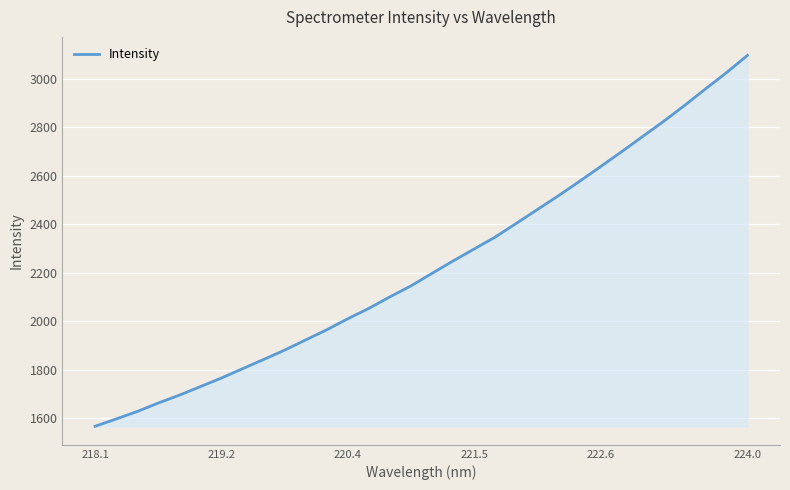

What is the smallest value displayed?

1565.9